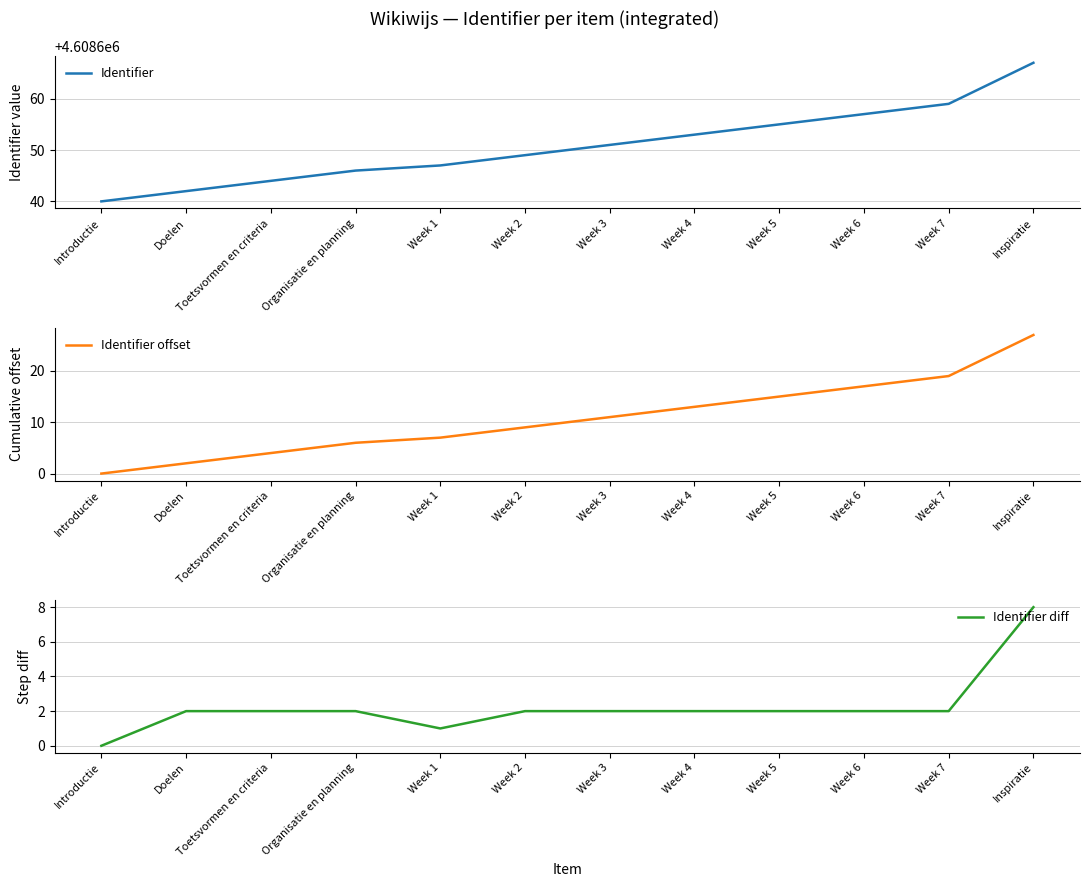

How many lines are shown in the chart?

3